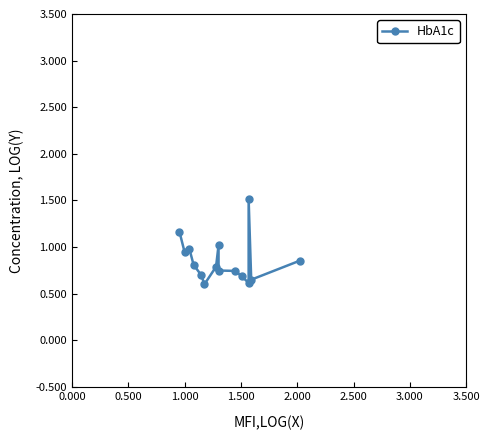

What is the smallest value displayed?

0.6